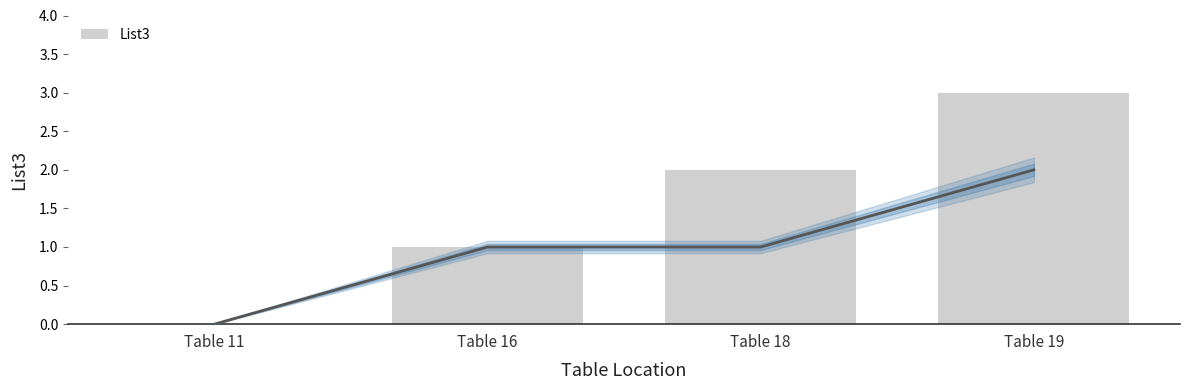

Is it true that the value at Table 11 is 0?

True